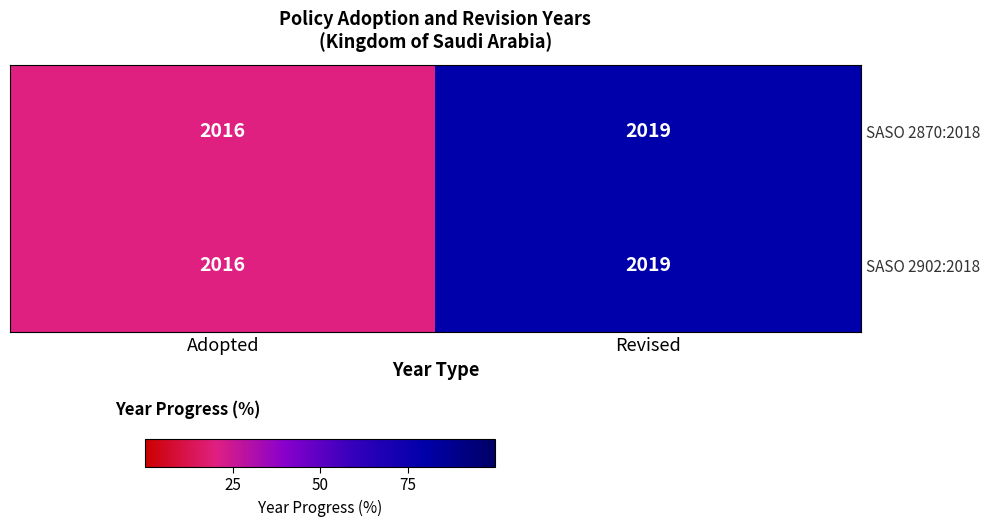

How many data points does each series have?

2